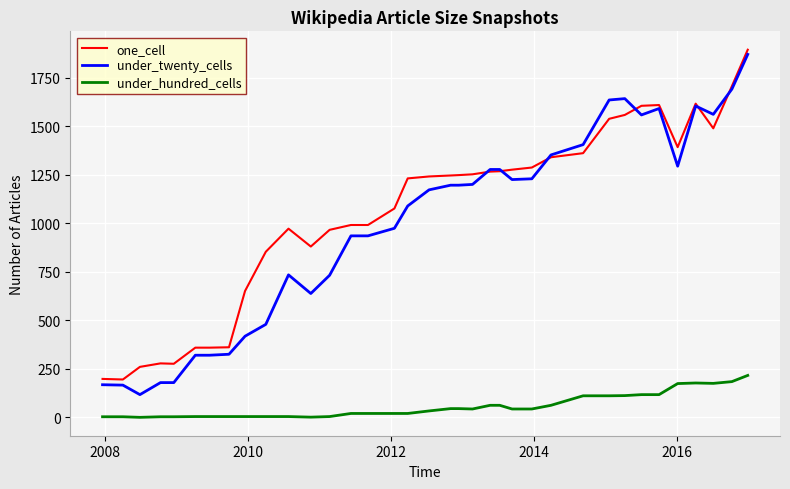

What is the average value of the under_hundred_cells series?

57